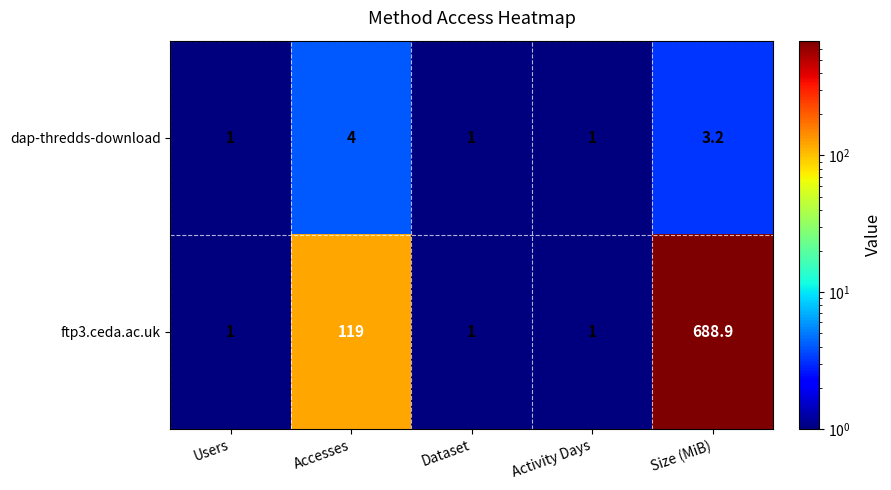

True or false: dap-thredds-download has a value of 1.0 at Users.

True